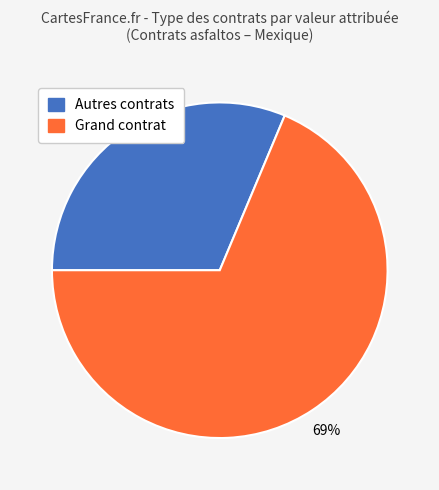

Is there any slice that represents more than half of the pie?

Yes